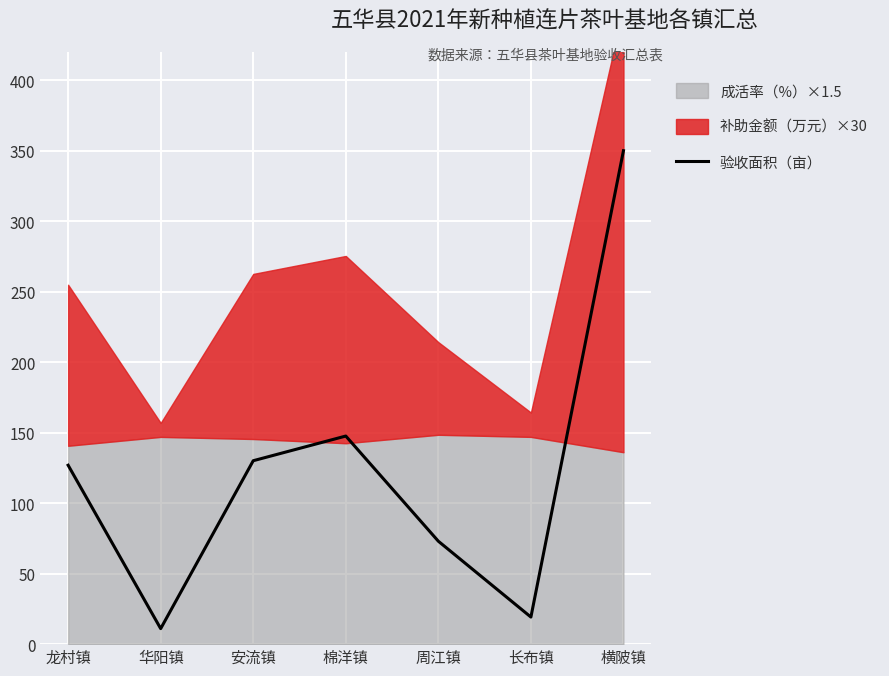

What is the approximate value at 安流镇?

130.1